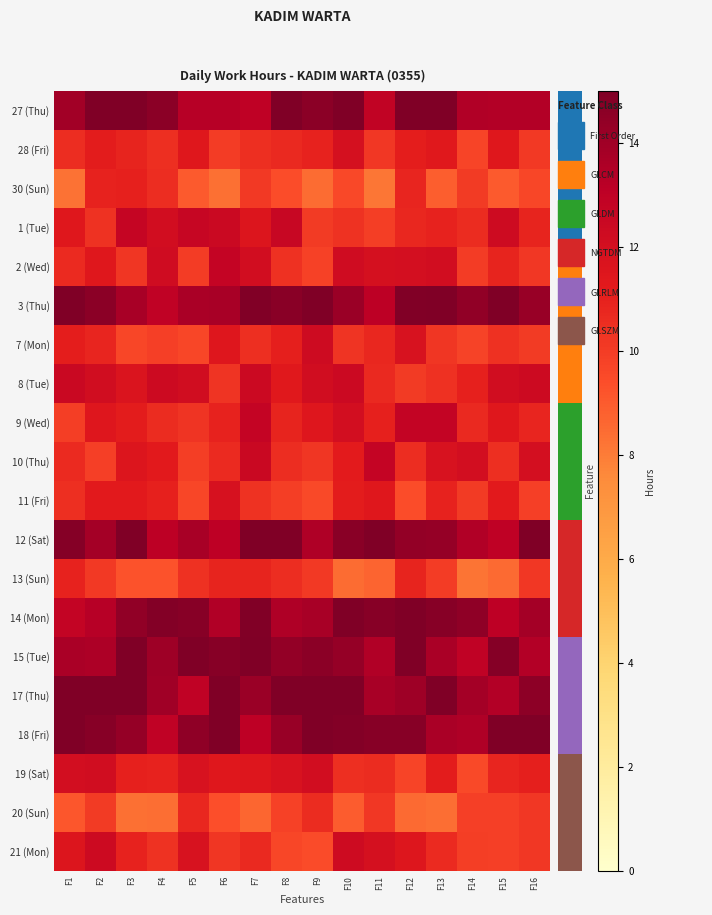

Rank the series at F13 from lowest to highest value.

20 (Sun), 30 (Sun), 13 (Sun), 7 (Mon), 8 (Tue), 21 (Mon), 11 (Fri), 1 (Tue), 19 (Sat), 28 (Fri), 10 (Thu), 2 (Wed), 9 (Wed), 15 (Tue), 18 (Fri), 12 (Sat), 14 (Mon), 3 (Thu), 27 (Thu), 17 (Thu)